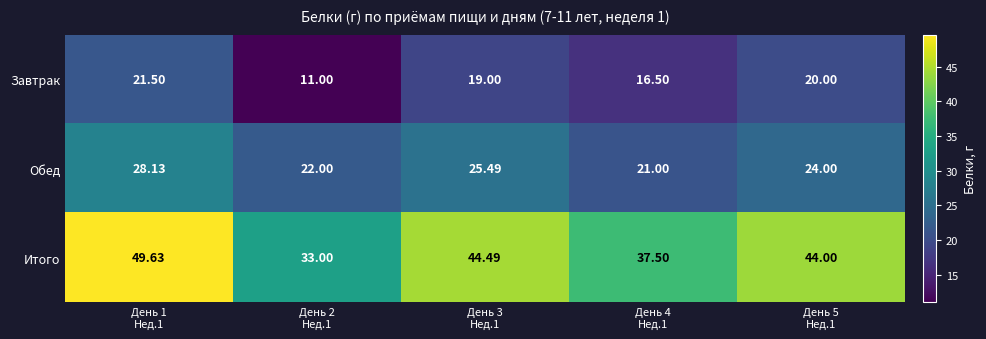

What is the minimum value shown in the chart?

11.0